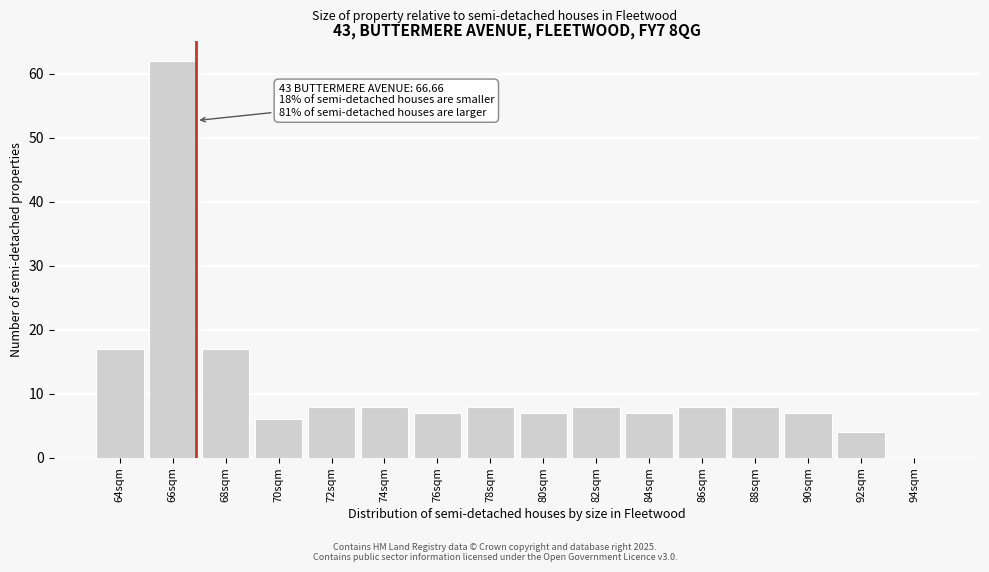

Reading left to right, extract all data points from this chart.

64sqm=17	66sqm=62	68sqm=17	70sqm=6	72sqm=8	74sqm=8	76sqm=7	78sqm=8	80sqm=7	82sqm=8	84sqm=7	86sqm=8	88sqm=8	90sqm=7	92sqm=4	94sqm=0